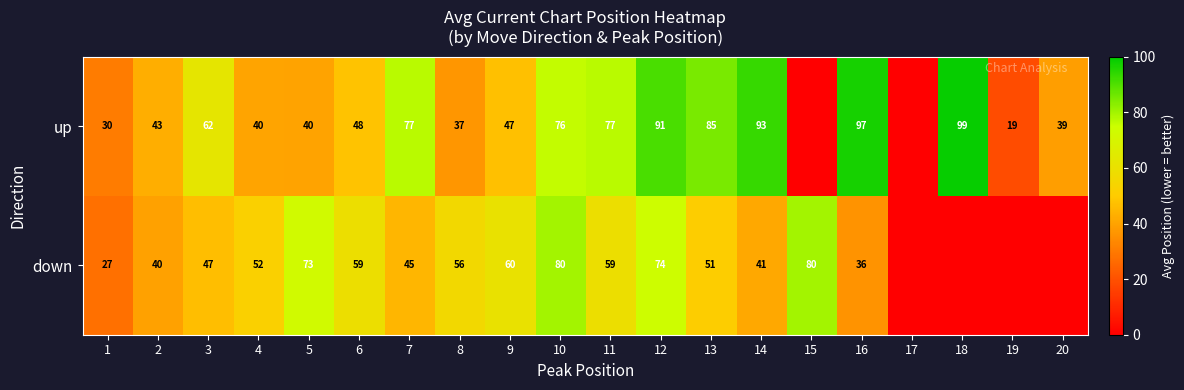

The value of down at 6 is 93.5. True or false?

False